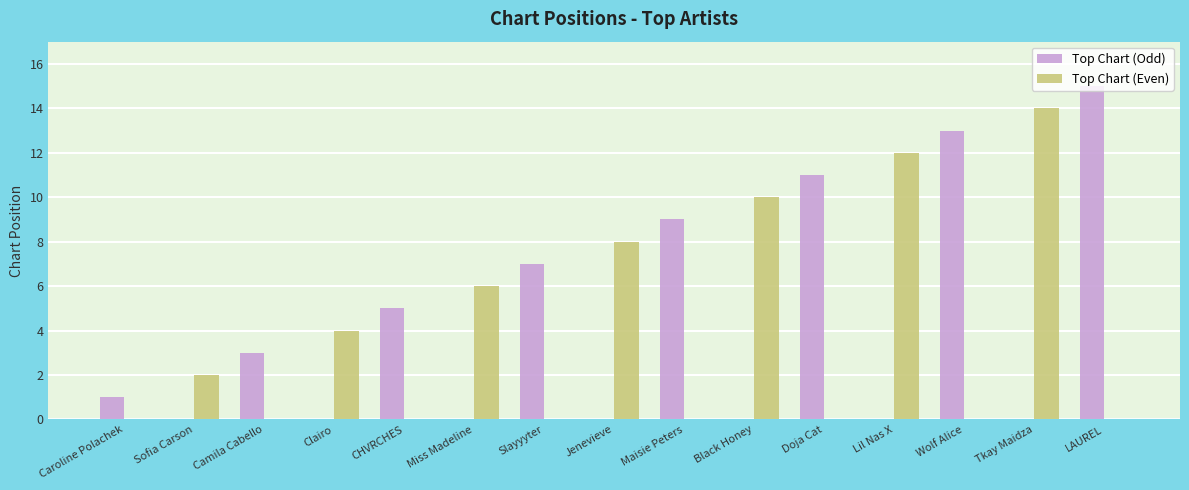

Between Caroline Polachek and Slayyyter, which series saw the biggest shift?

Top Chart (Odd)